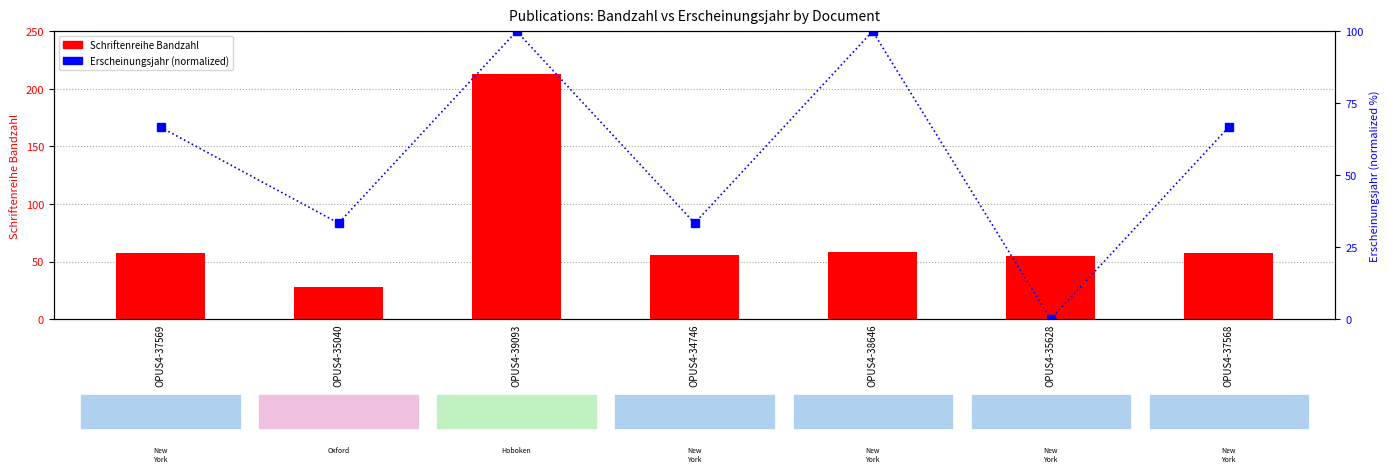

Reading left to right, list all the values displayed in this chart.

Schriftenreihe Bandzahl: OPUS4-37569=57.0	OPUS4-35040=28.0	OPUS4-39093=213.0	OPUS4-34746=56.0	OPUS4-38646=58.0	OPUS4-35628=55.0	OPUS4-37568=57.0
Erscheinungsjahr (normalized): OPUS4-37569=66.7	OPUS4-35040=33.3	OPUS4-39093=100.0	OPUS4-34746=33.3	OPUS4-38646=100.0	OPUS4-35628=0.0	OPUS4-37568=66.7